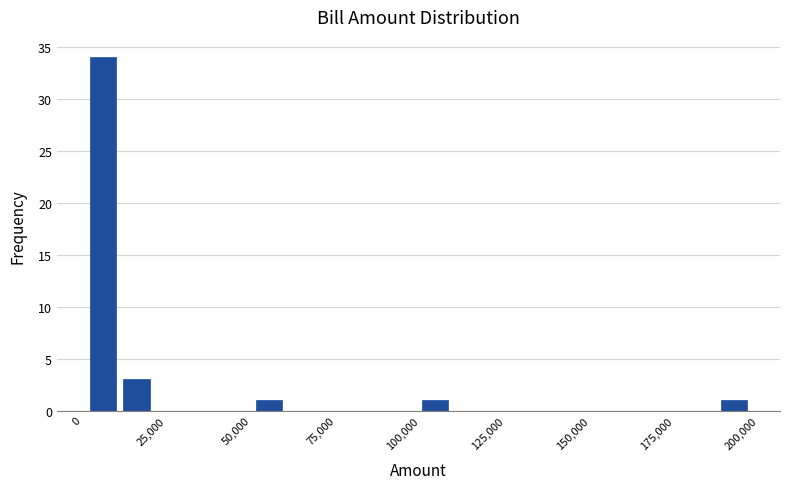

Read against the x-axis, roughly where is the centre of the tallest bar?

5000